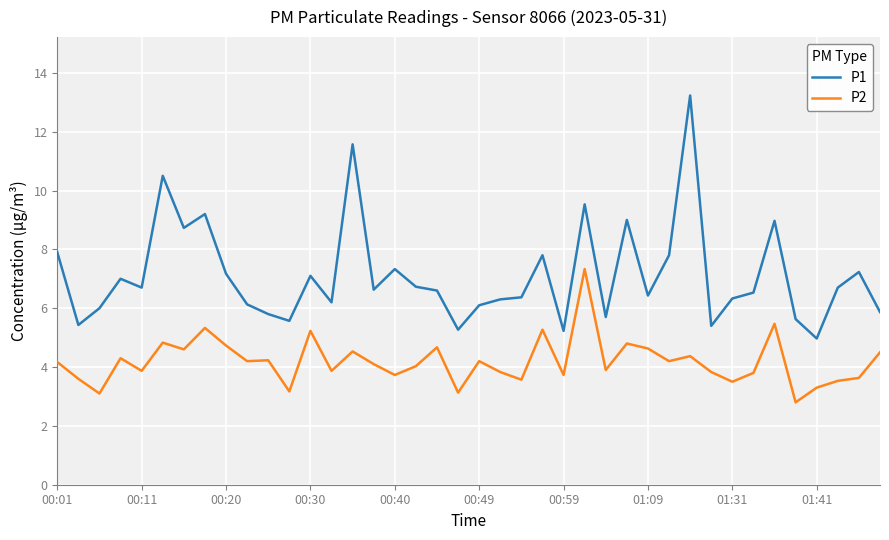

Which series has the largest total across all categories?

P1